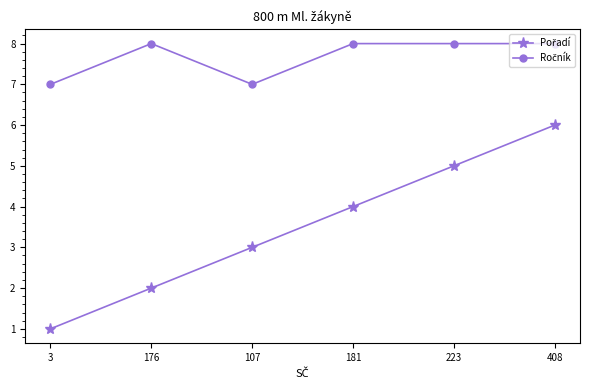

What is the greatest value displayed?

8